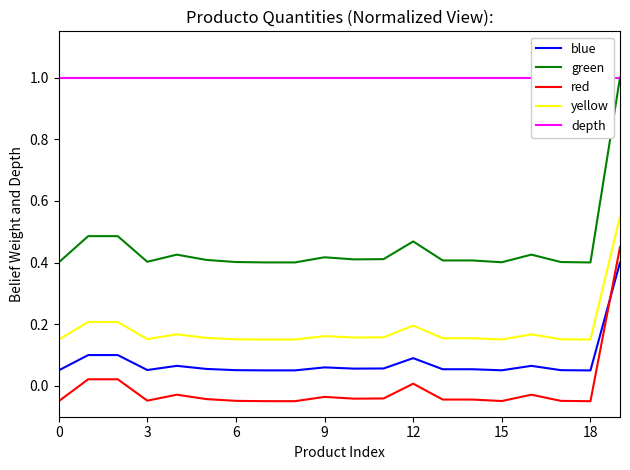

True or false: blue and yellow cross at least once.

False